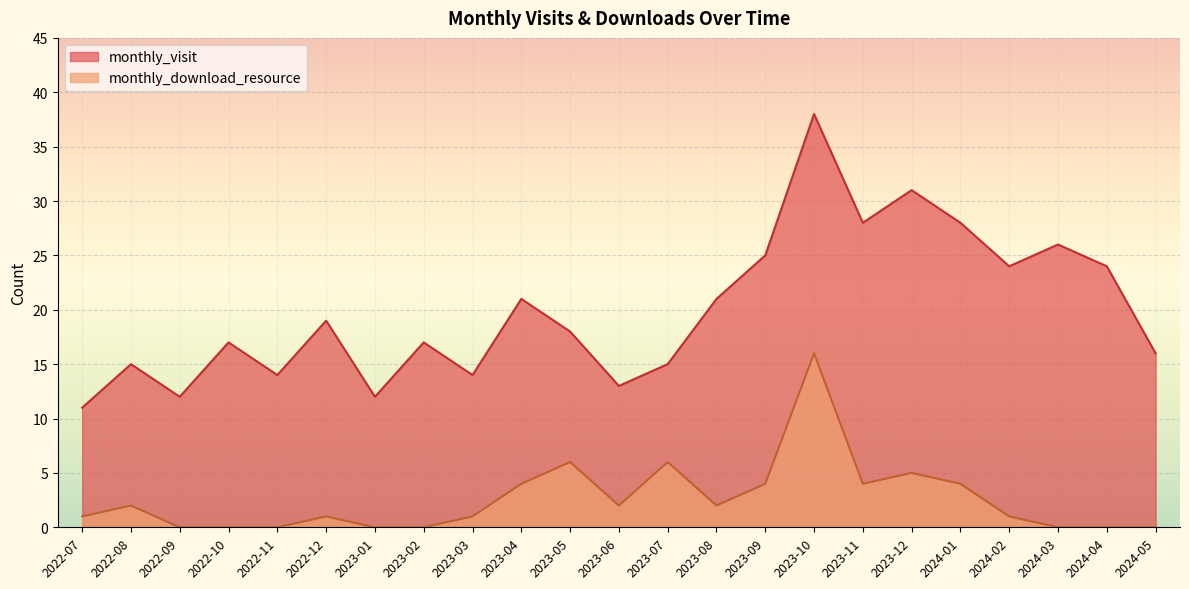

How many series are shown in this chart?

2